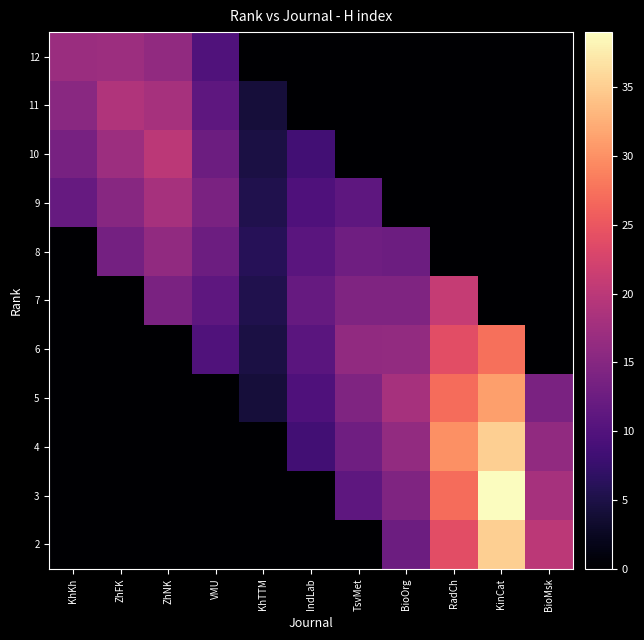

Which has a higher value, IndLab or ZhFK?

ZhFK